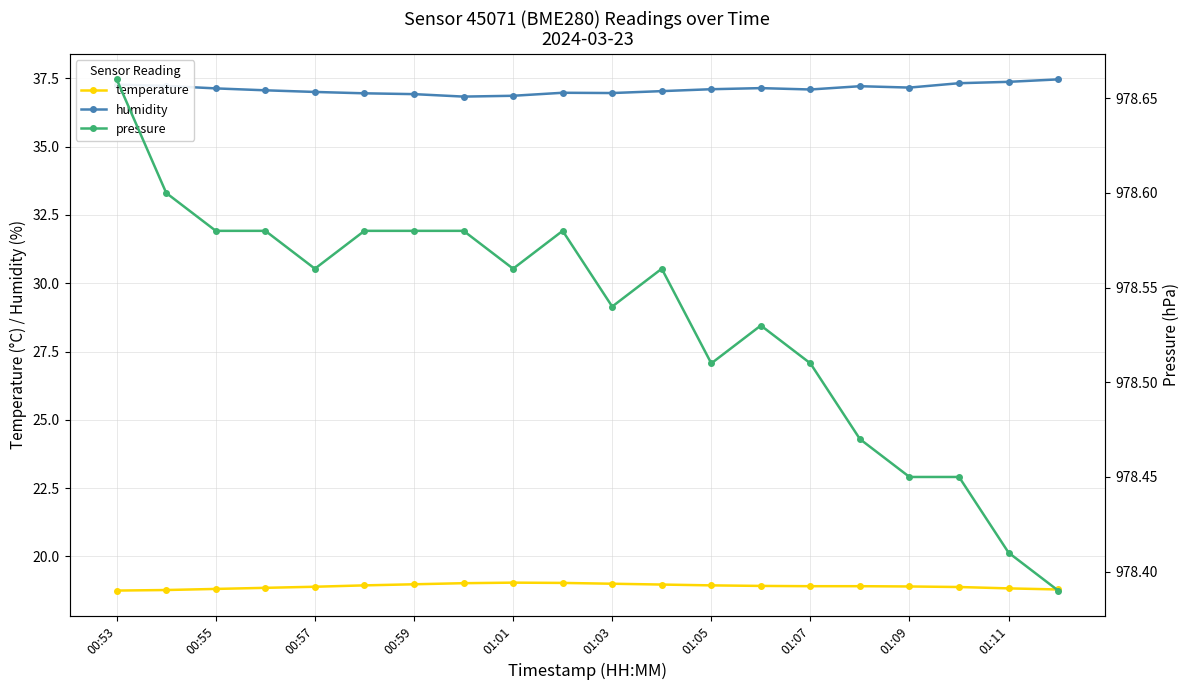

What are all the series names shown in the legend?

temperature, humidity, pressure